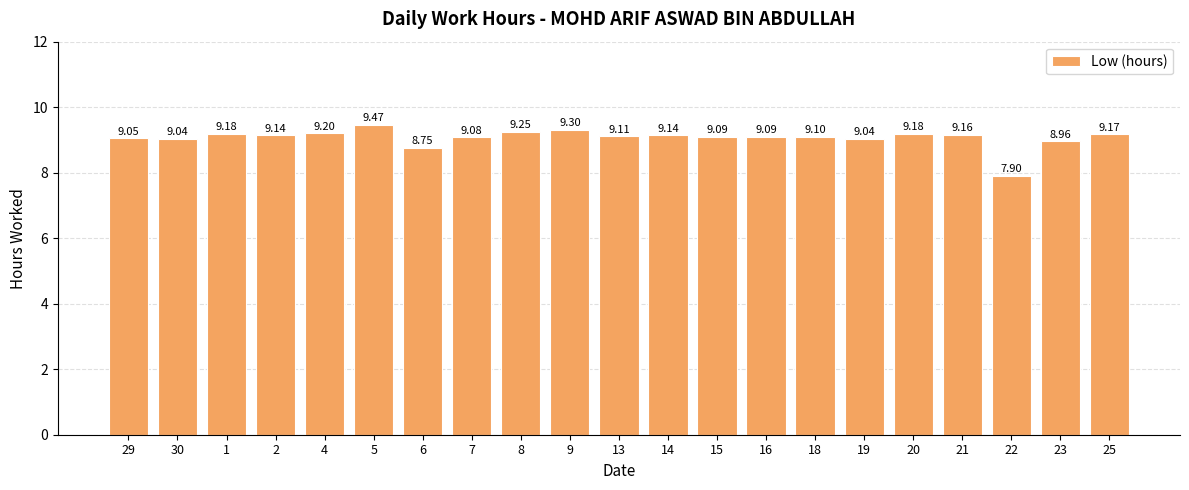

What is the change in value from 8 to 15?

-0.2